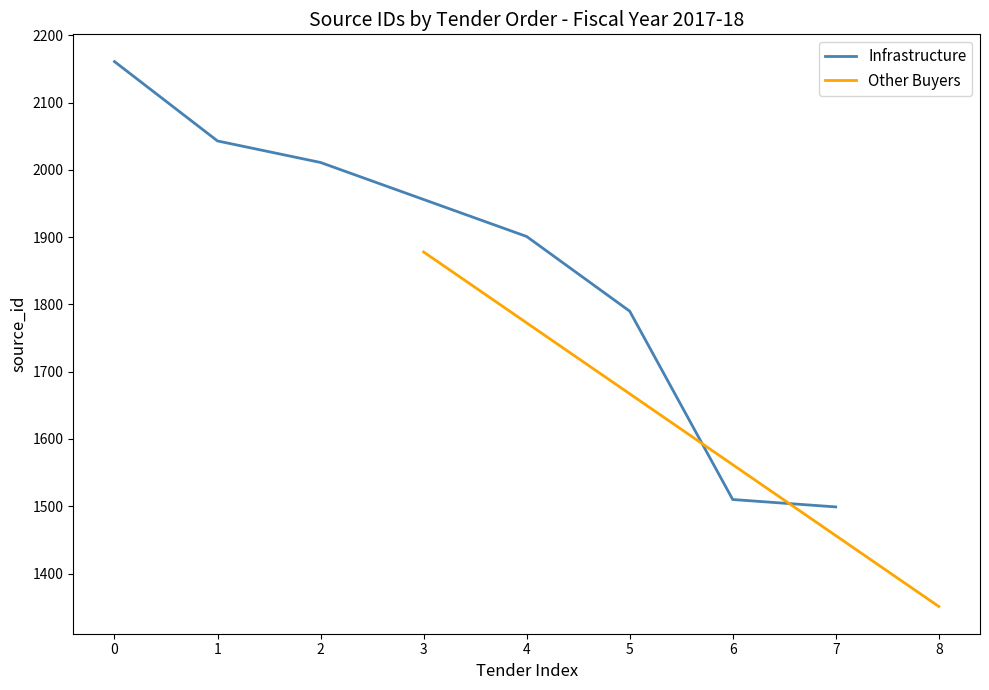

What position from the right is 1878?

4